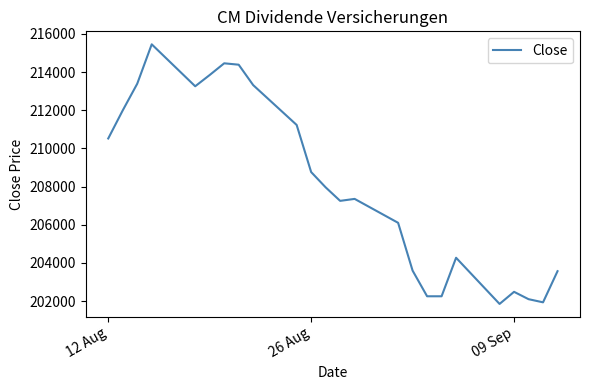

What is the difference between the maximum and minimum values?

13602